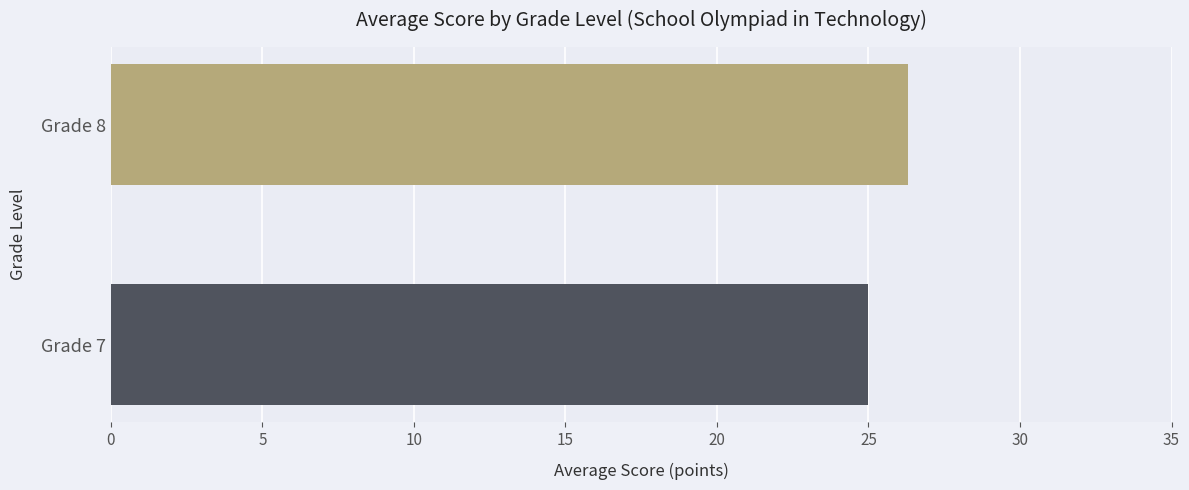

What is the smallest value displayed?

25.0